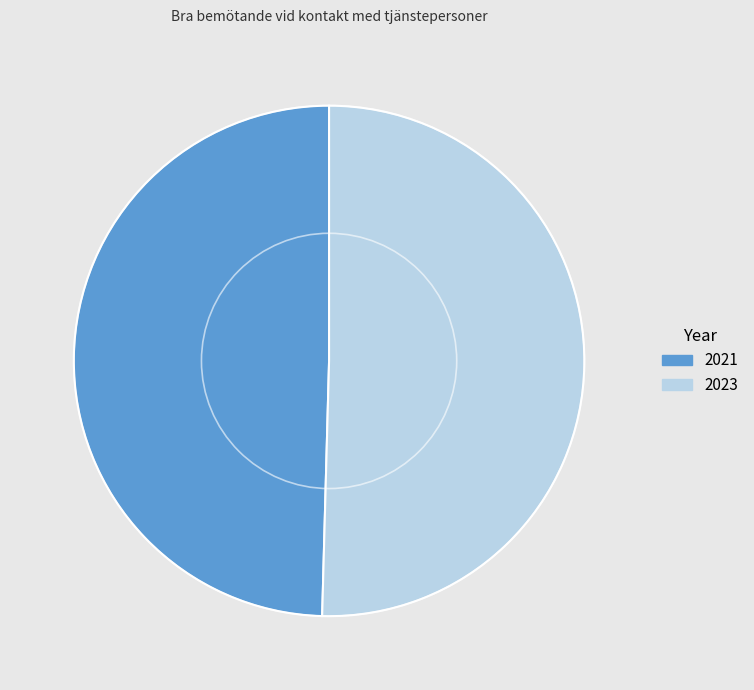

Which slice is the smallest?

2021